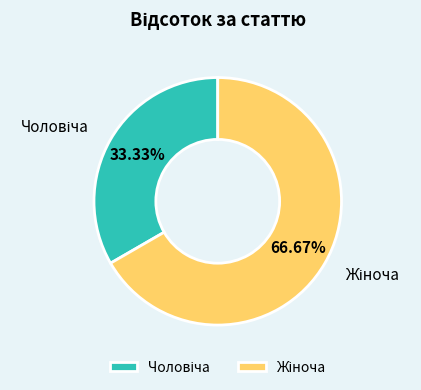

Does any single category account for the majority?

Yes